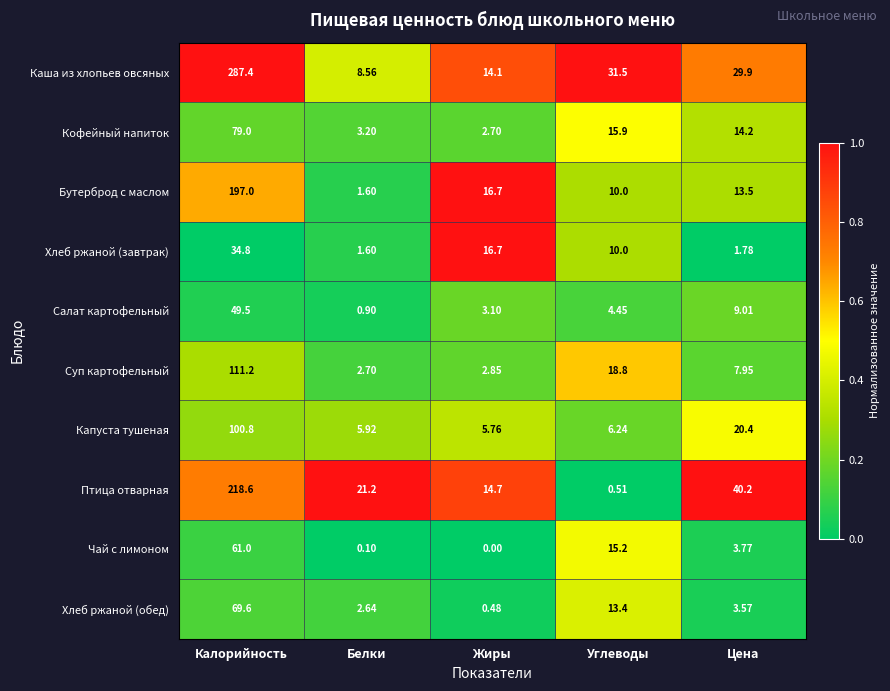

Which category has the lowest value across all series?

Жиры